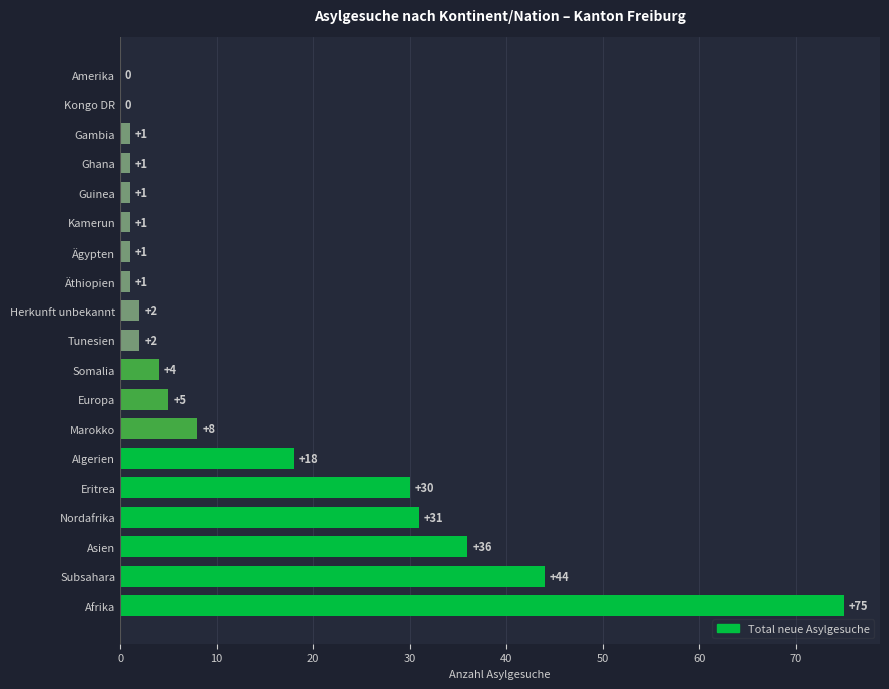

Reading bottom to top, what are all the values shown in this chart?

Afrika=75	Subsahara=44	Asien=36	Nordafrika=31	Eritrea=30	Algerien=18	Marokko=8	Europa=5	Somalia=4	Tunesien=2	Herkunft unbekannt=2	Äthiopien=1	Ägypten=1	Kamerun=1	Guinea=1	Ghana=1	Gambia=1	Kongo DR=0	Amerika=0